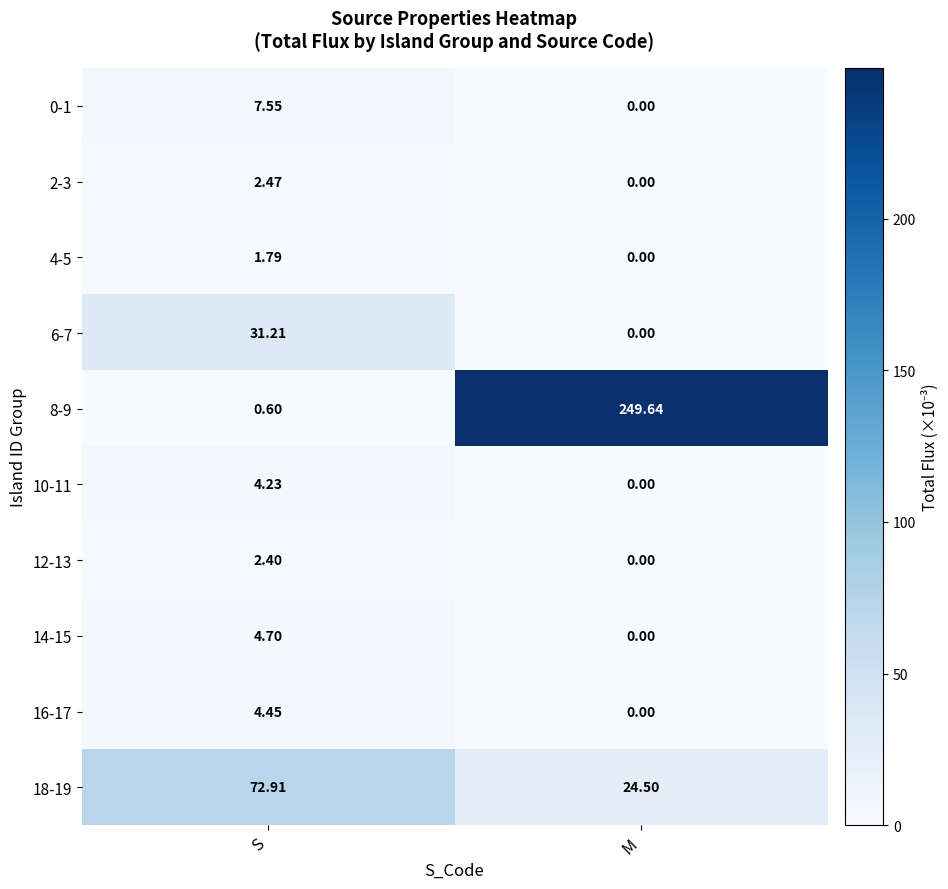

At which label is 0-1 closest to 3?

M